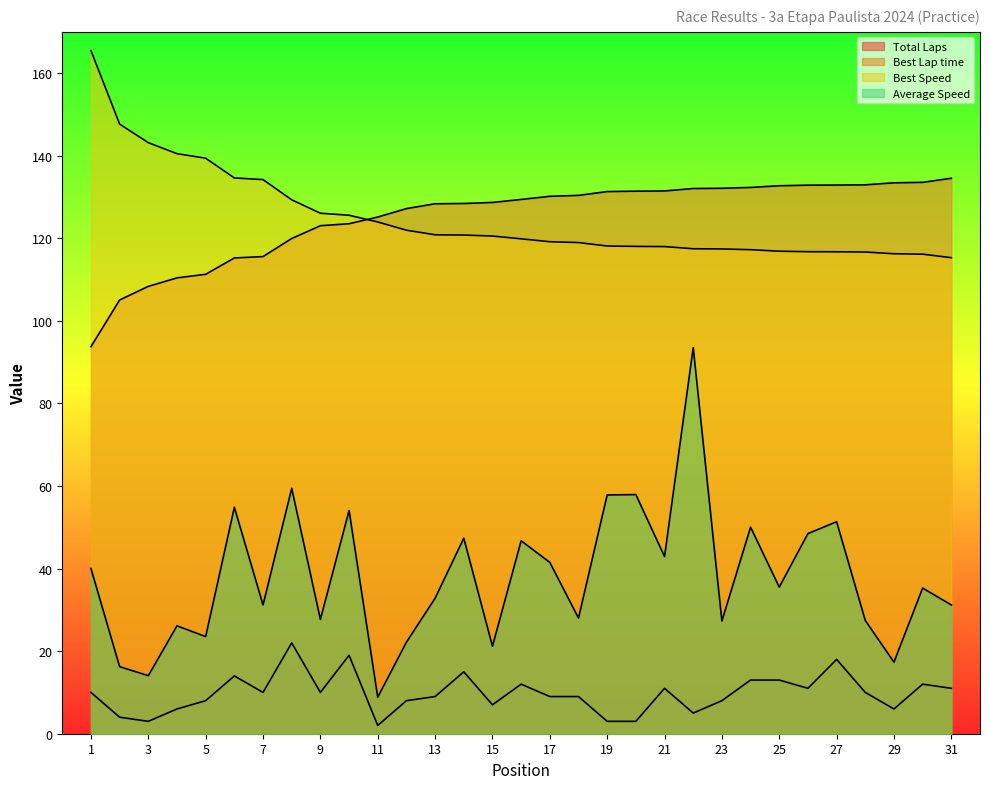

What are all the series names shown in the legend?

Total Laps, Best Lap time, Best Speed, Average Speed